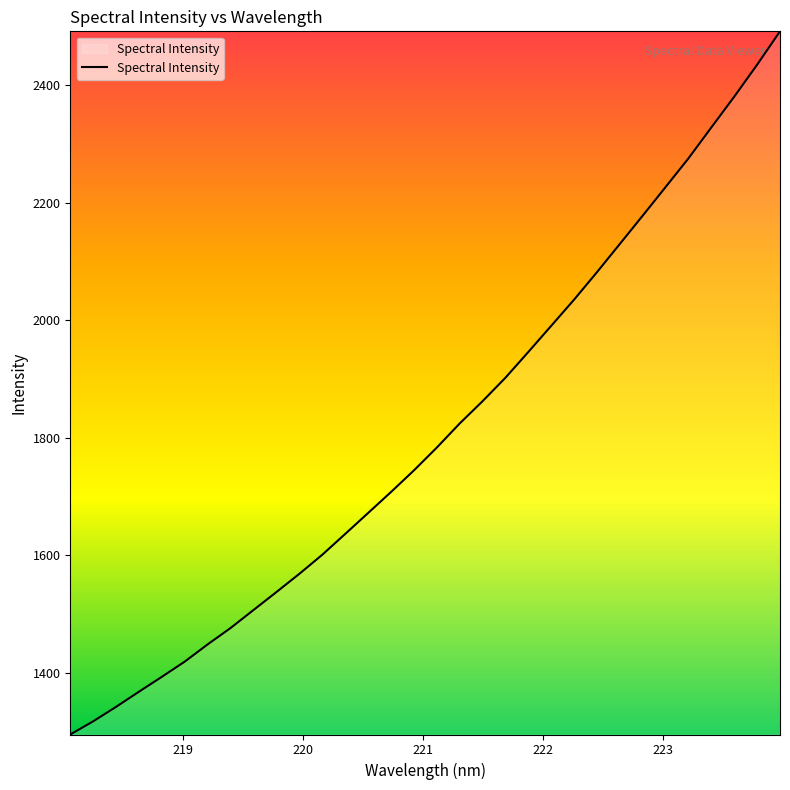

What is the smallest value displayed?

1295.6